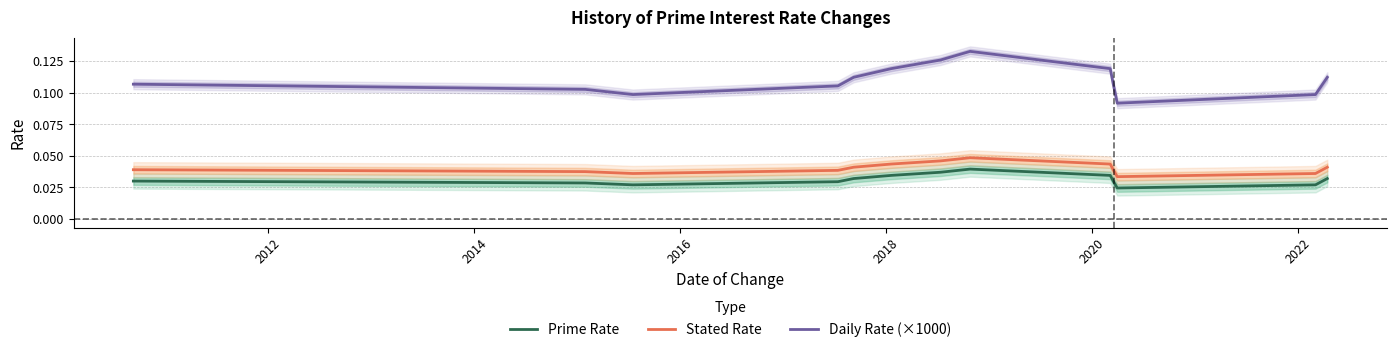

How many interior local peaks does the Stated Rate series have?

1